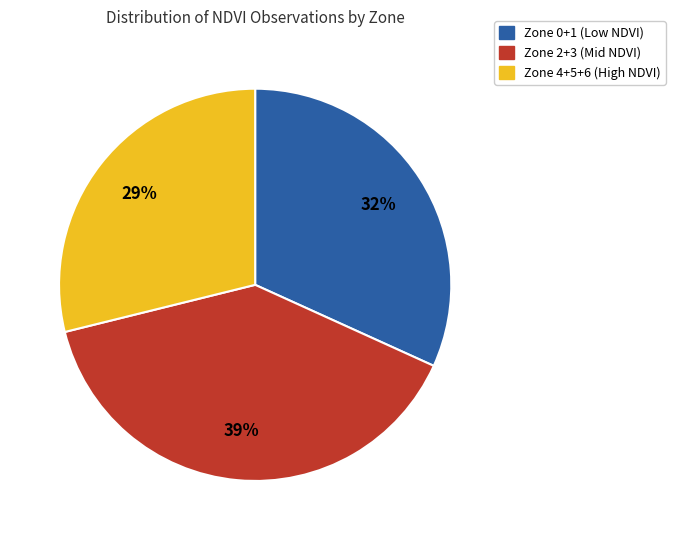

Is there a majority slice in this chart?

No